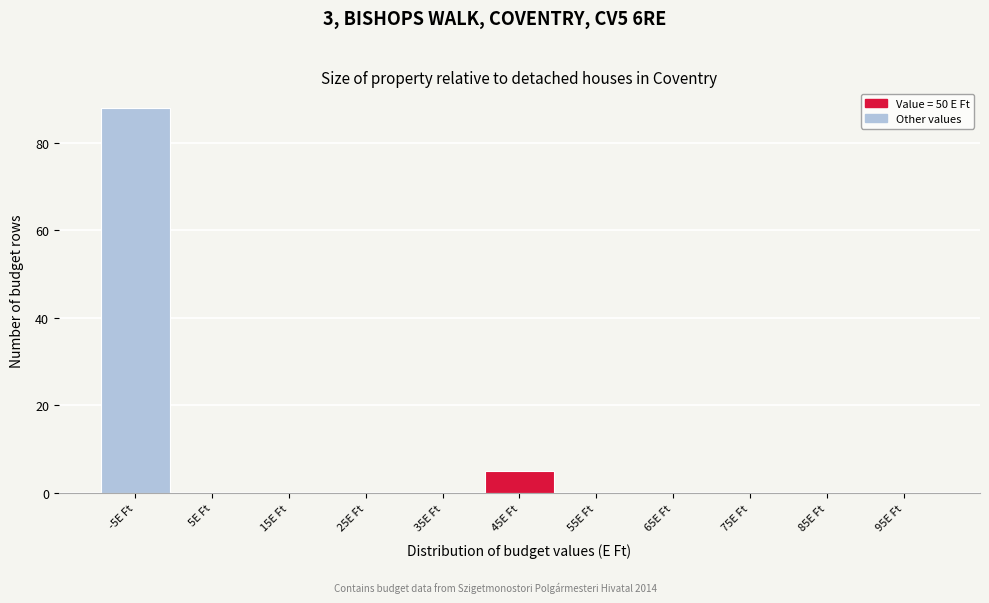

Reading left to right, extract all data points from this chart.

-5E Ft=88	5E Ft=0	15E Ft=0	25E Ft=0	35E Ft=0	45E Ft=5	55E Ft=0	65E Ft=0	75E Ft=0	85E Ft=0	95E Ft=0